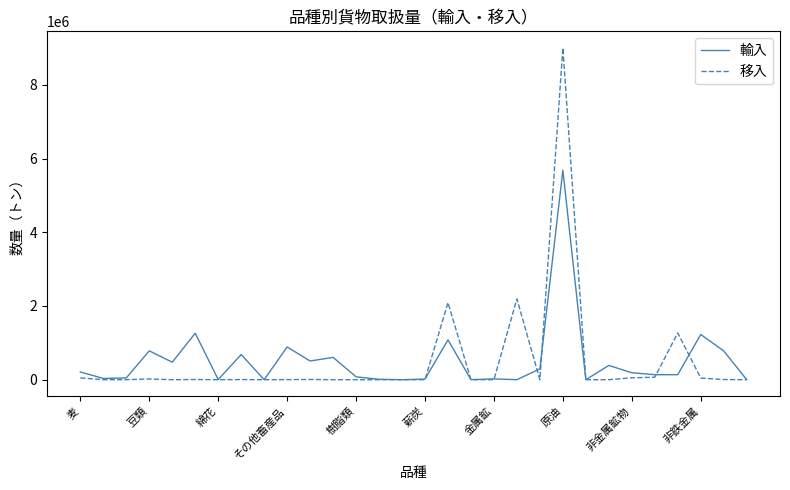

What are all the series names shown in the legend?

輸入, 移入